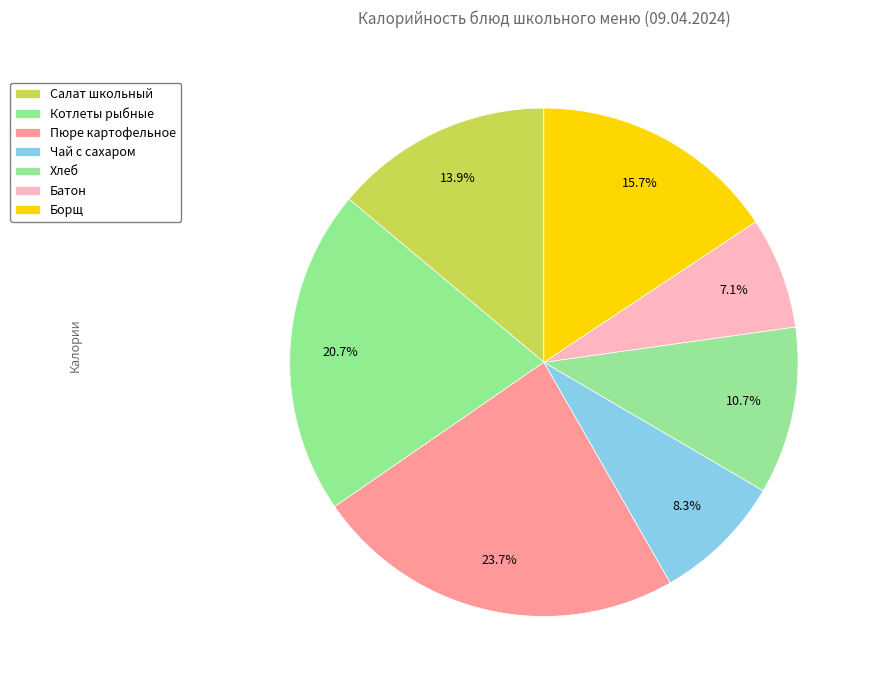

What is the change in value from Котлеты рыбные to Борщ?

-34